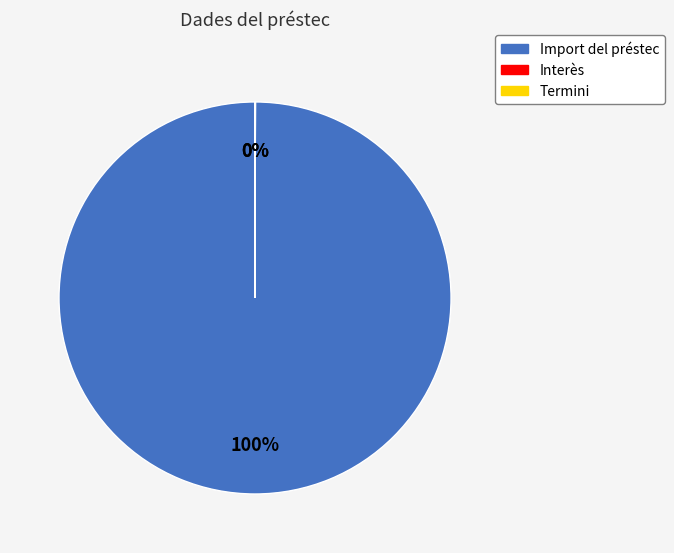

Which category accounts for the majority?

Import del préstec